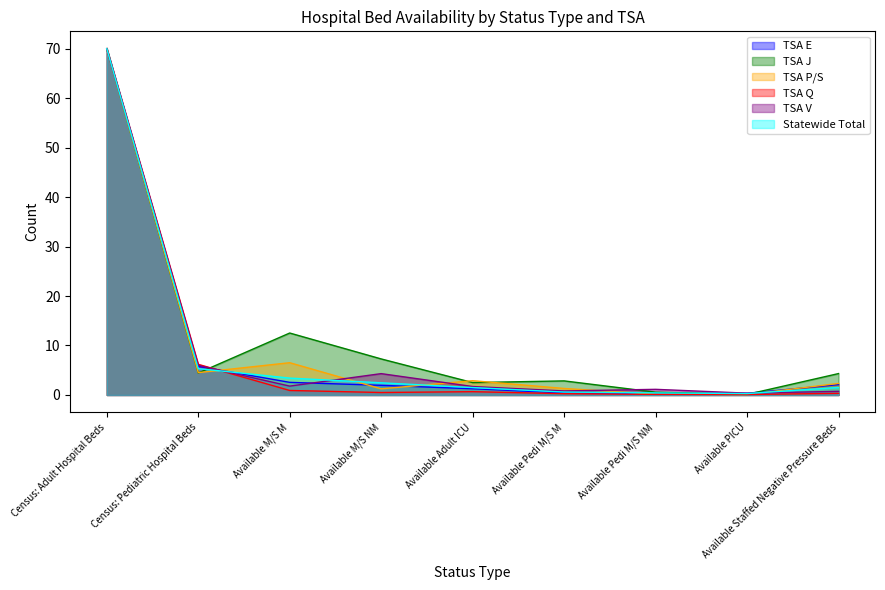

What is the total value across all series at Census: Adult Hospital Beds?

420.0